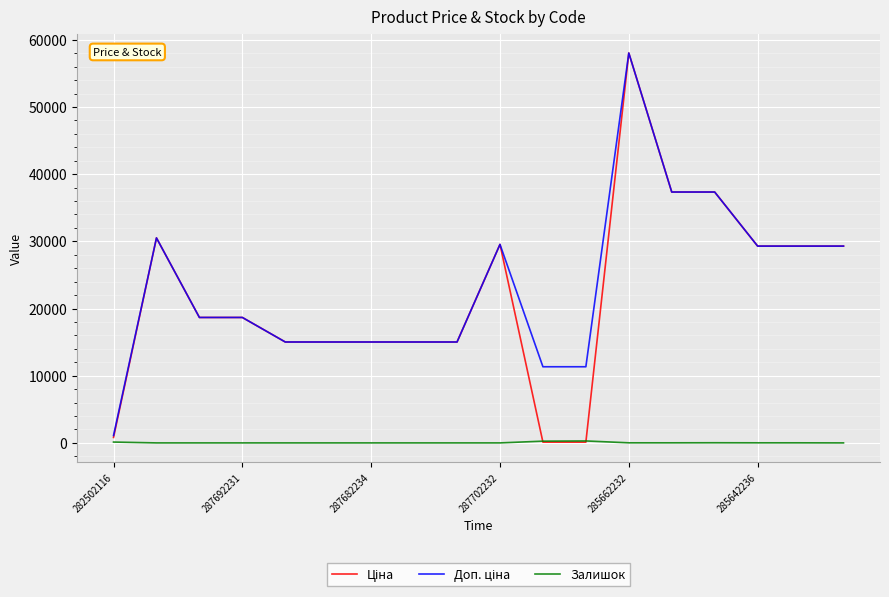

How many lines are shown in the chart?

3